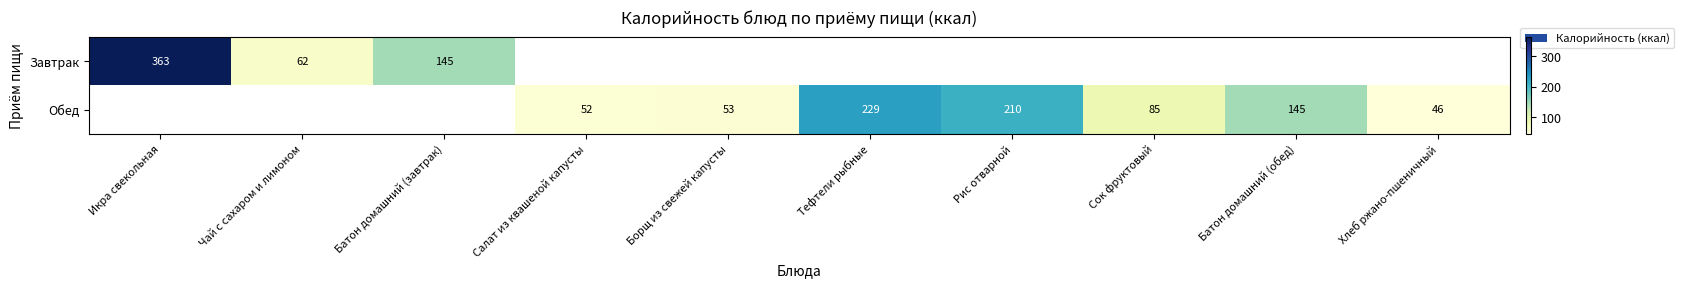

The value of Обед at Батон домашний (обед) is 232. True or false?

False